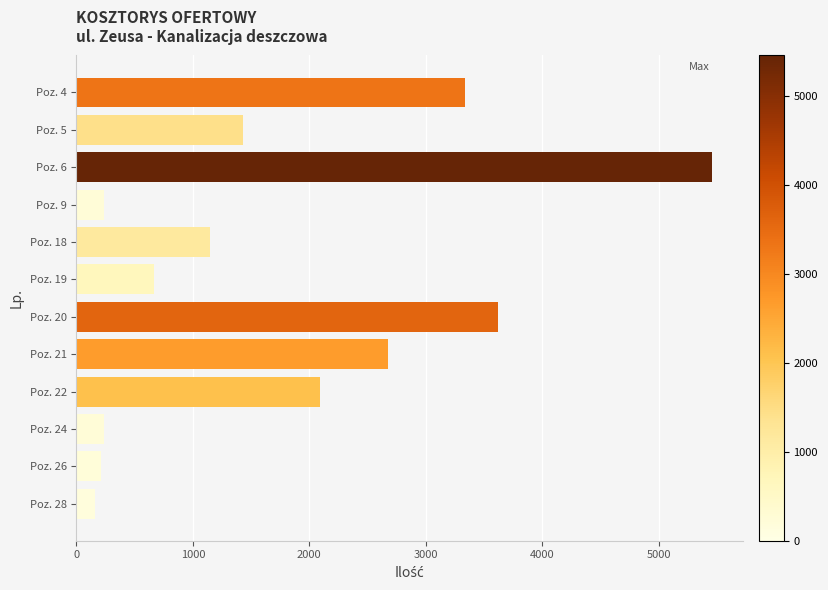

What is the average value?

1771.9